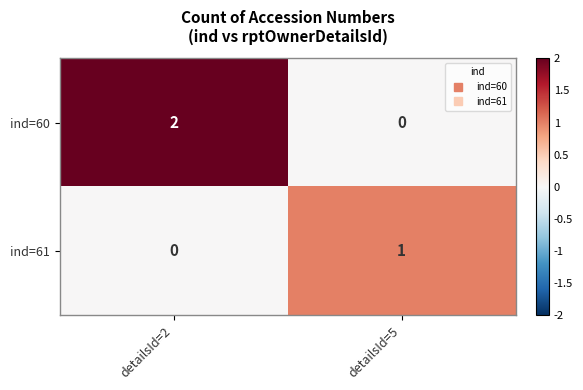

List the series in order of their peak value, highest first.

ind=60, ind=61